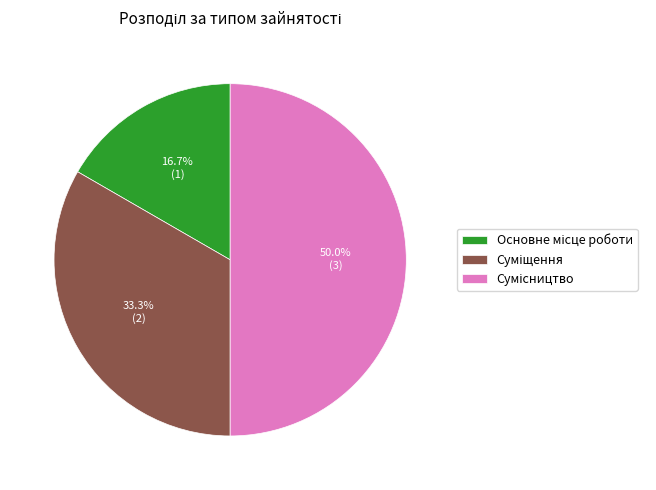

How much of the chart is everything except Сумісництво?

50.0%